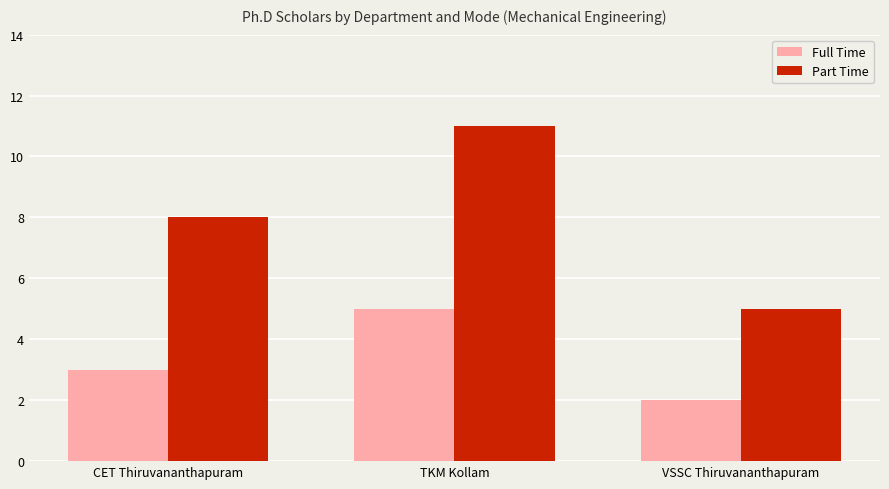

Are the bars horizontal?

No